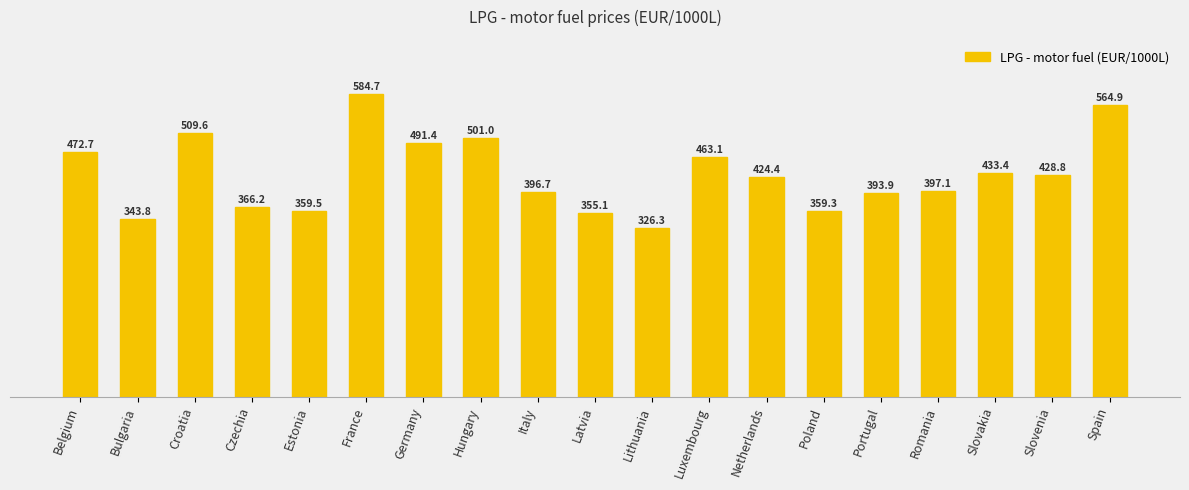

What is the label of the 19th bar from the right?

Belgium